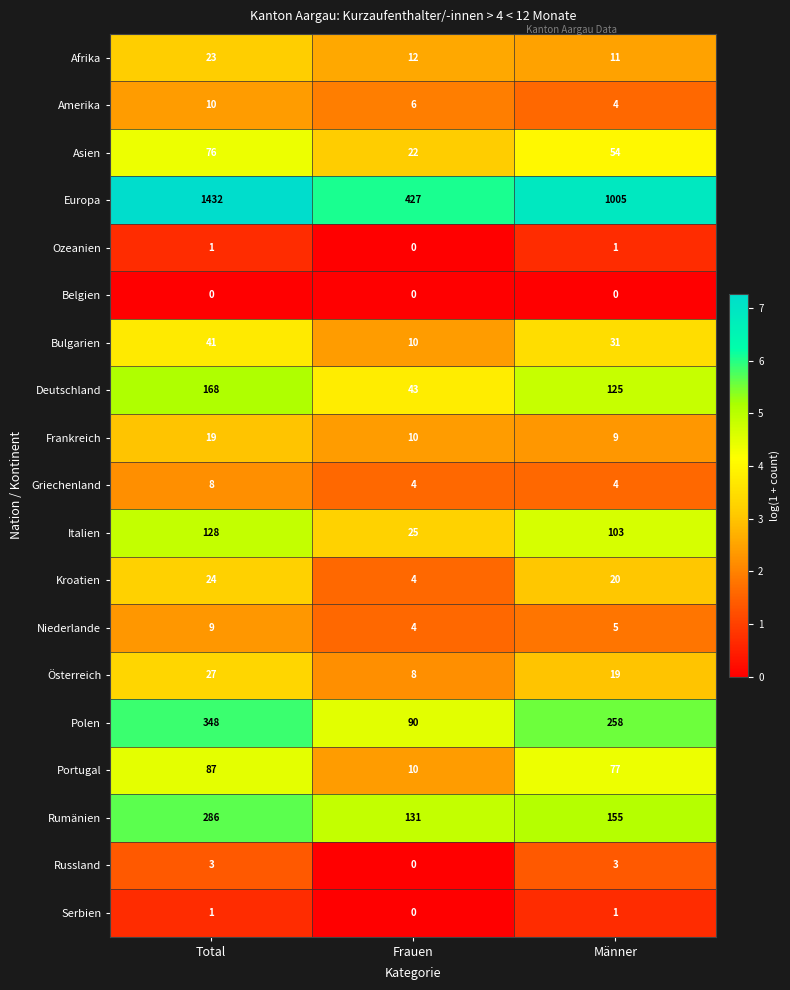

What is the approximate value of Amerika at Frauen?

6